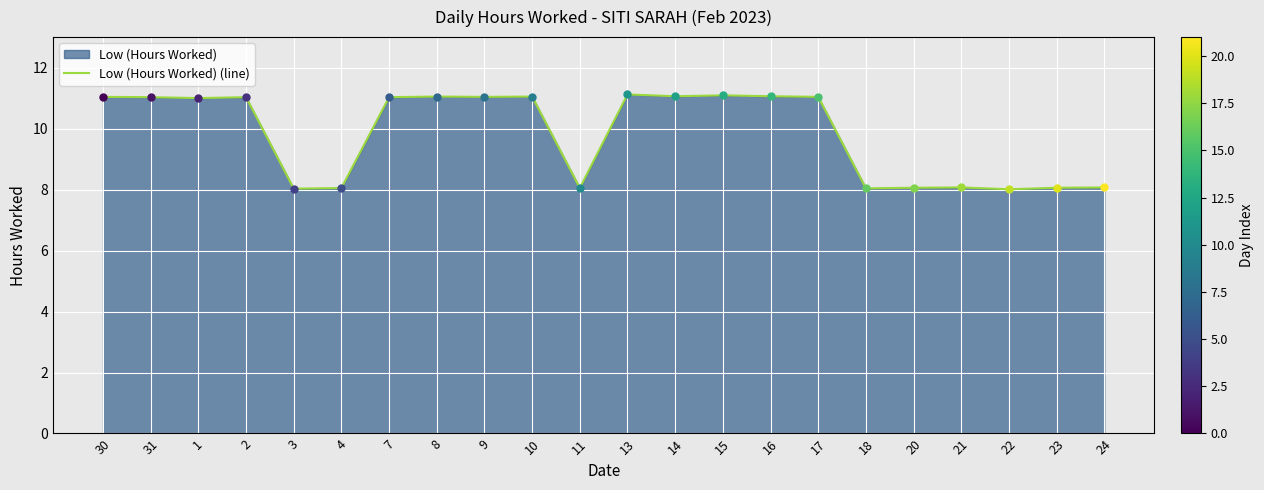

List the labels in order of value, largest first.

13, 15, 14, 16, 8, 10, 30, 9, 17, 31, 2, 7, 1, 21, 24, 20, 23, 4, 11, 18, 3, 22